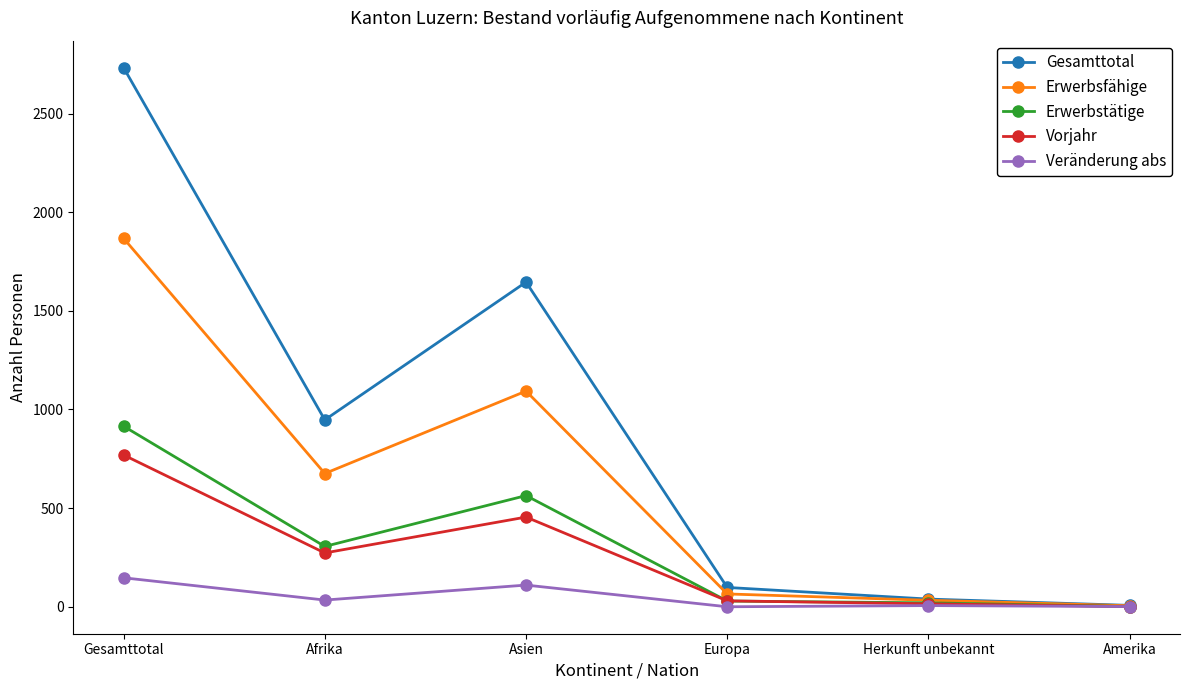

Is it true that Erwerbstätige equals 305 at Afrika?

True